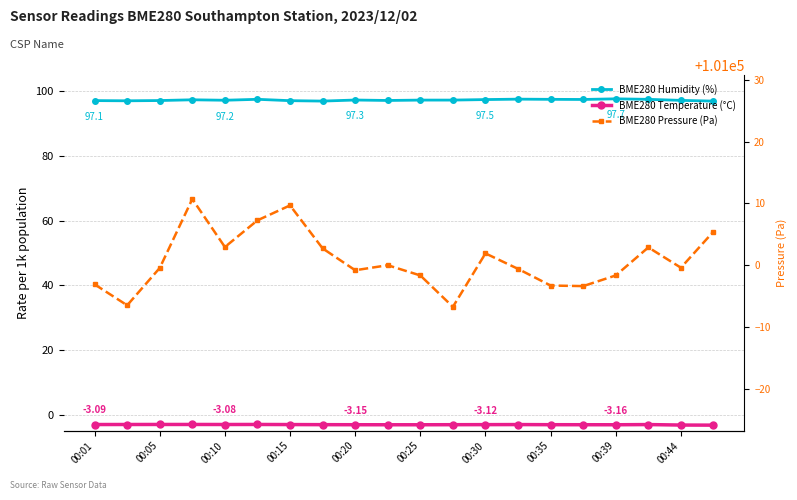

True or false: BME280_pressure and BME280_humidity intersect in this chart.

False